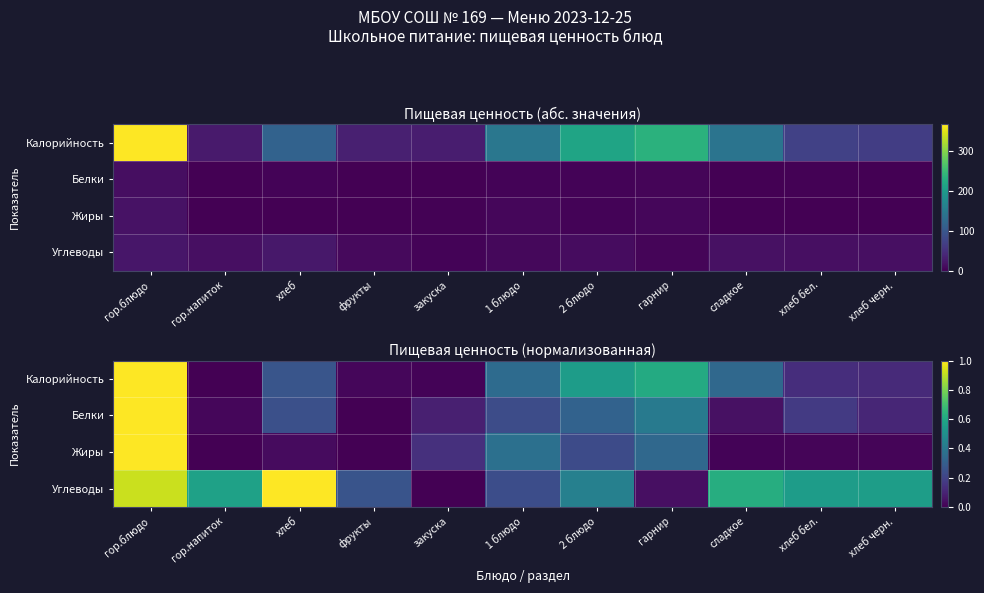

The Белки series shows 0.2 at 1 блюдо. True or false?

True